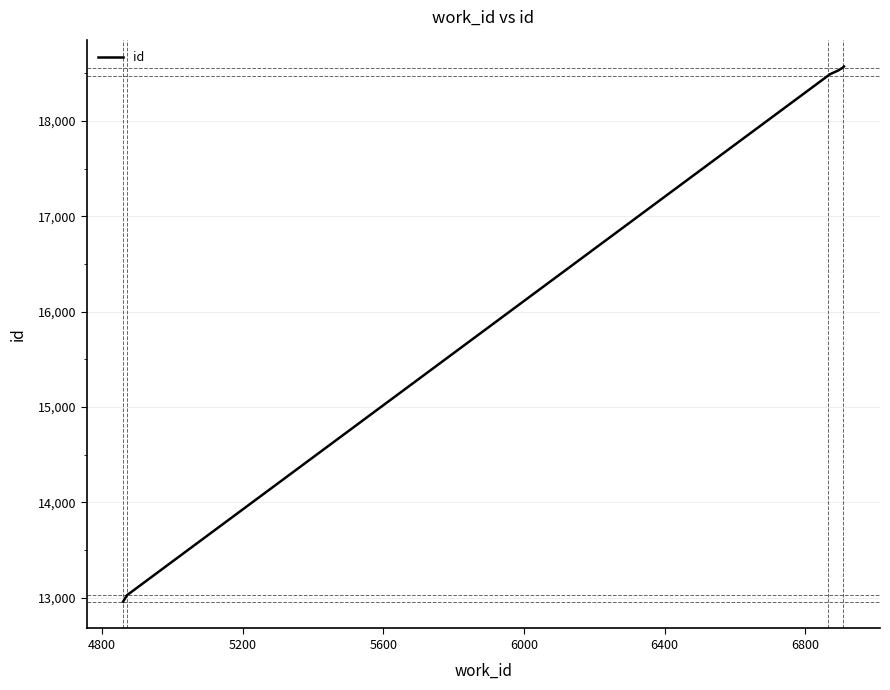

Is it true that the value at 4400 is 4078?

False